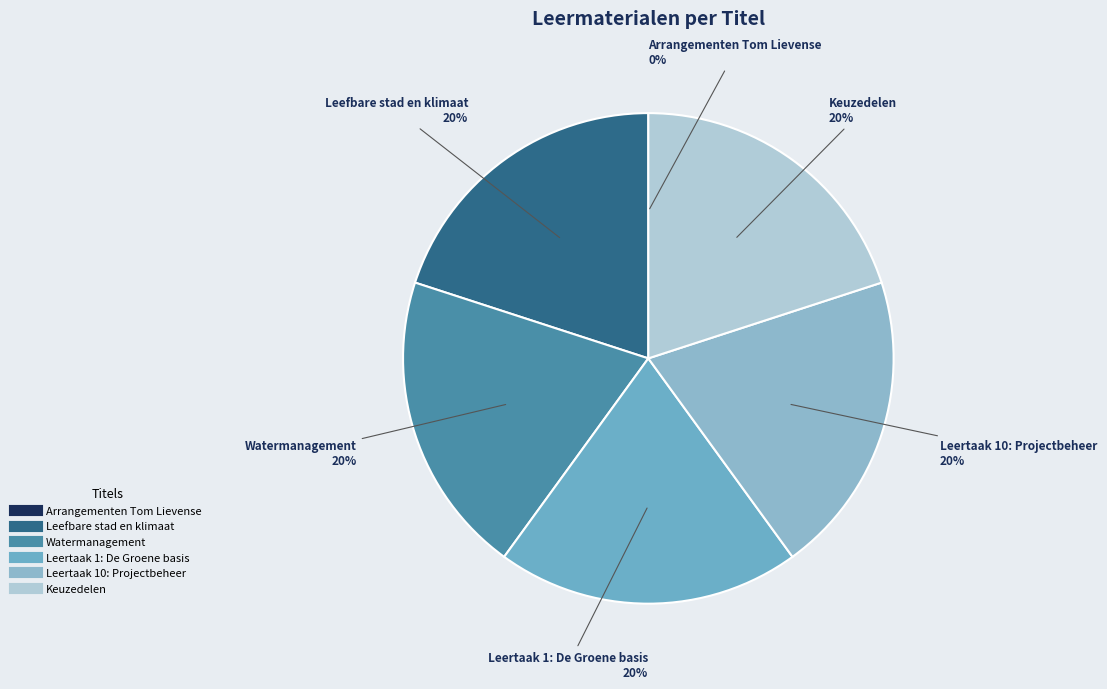

To the nearest percent, what portion does Keuzedelen represent?

20%